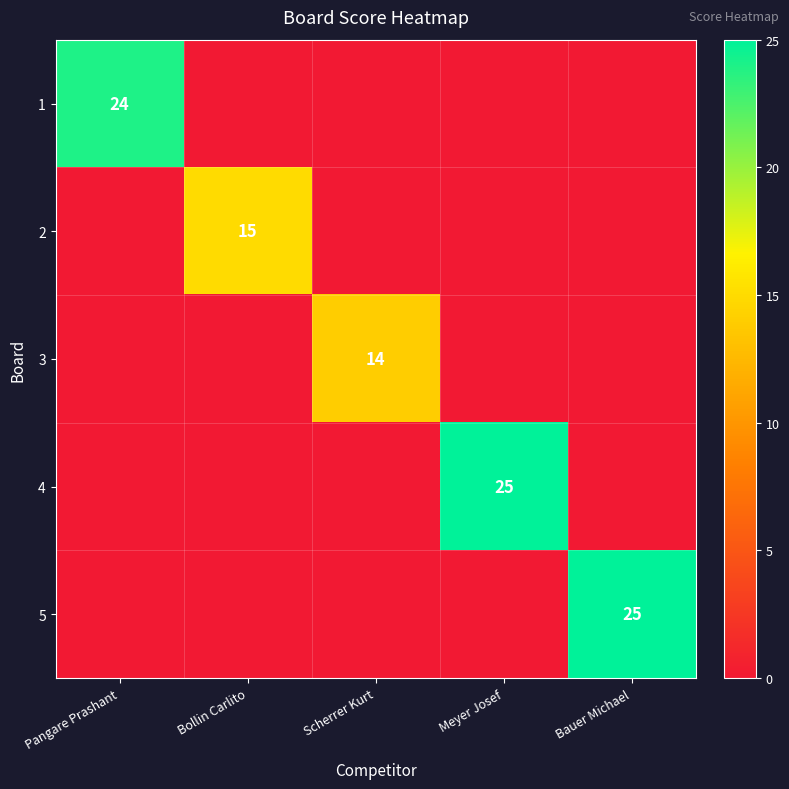

Is it true that 2 equals 15 at Bollin Carlito?

True